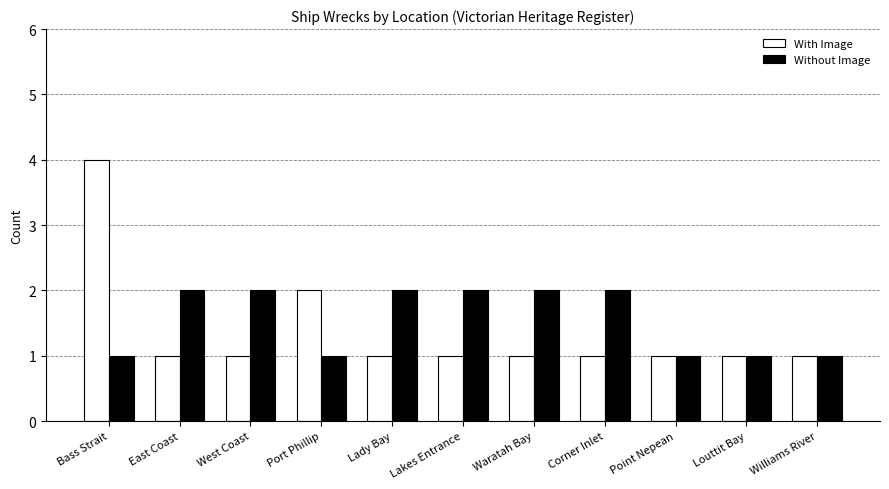

The value of Without Image at Lakes Entrance is 3. True or false?

False